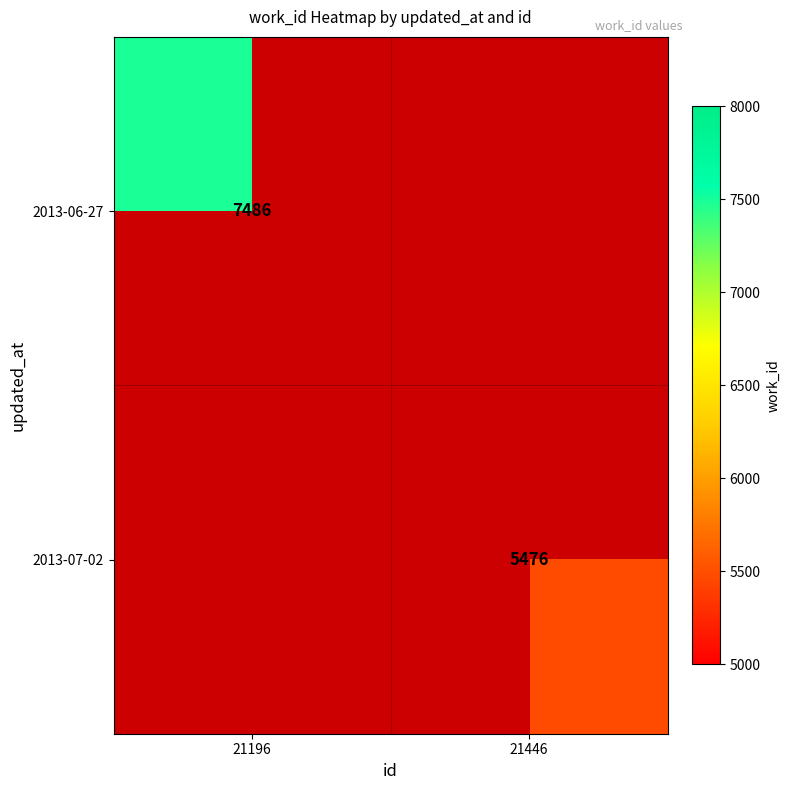

Is the value of 2013-07-02 at 21446 greater than the value of 2013-06-27 at 21196?

No